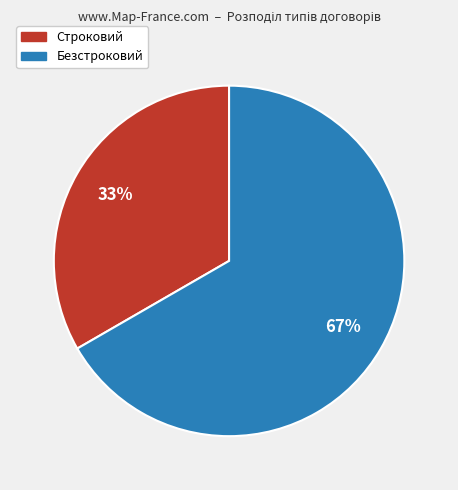

To the nearest percent, what is the combined percentage of Строковий and Безстроковий?

100%